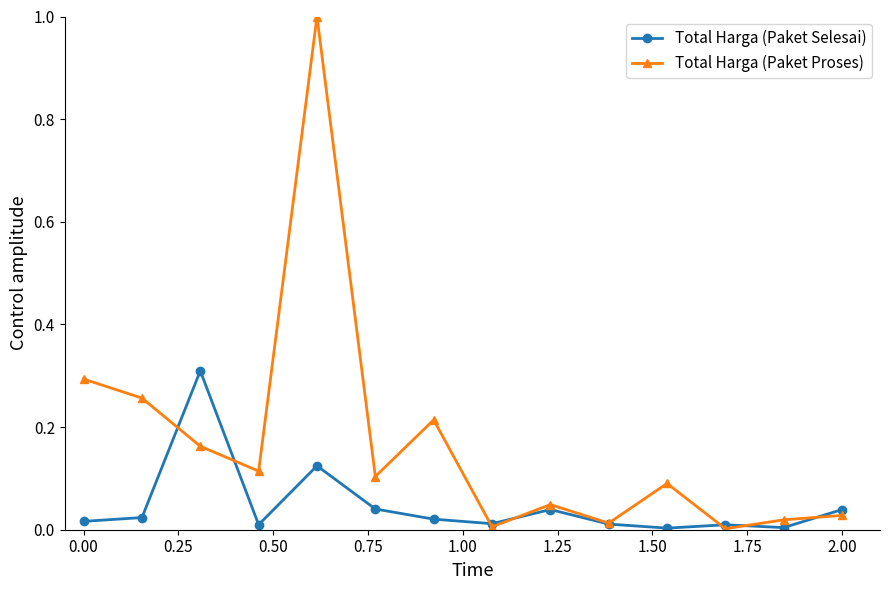

What is the greatest value displayed?

1.0